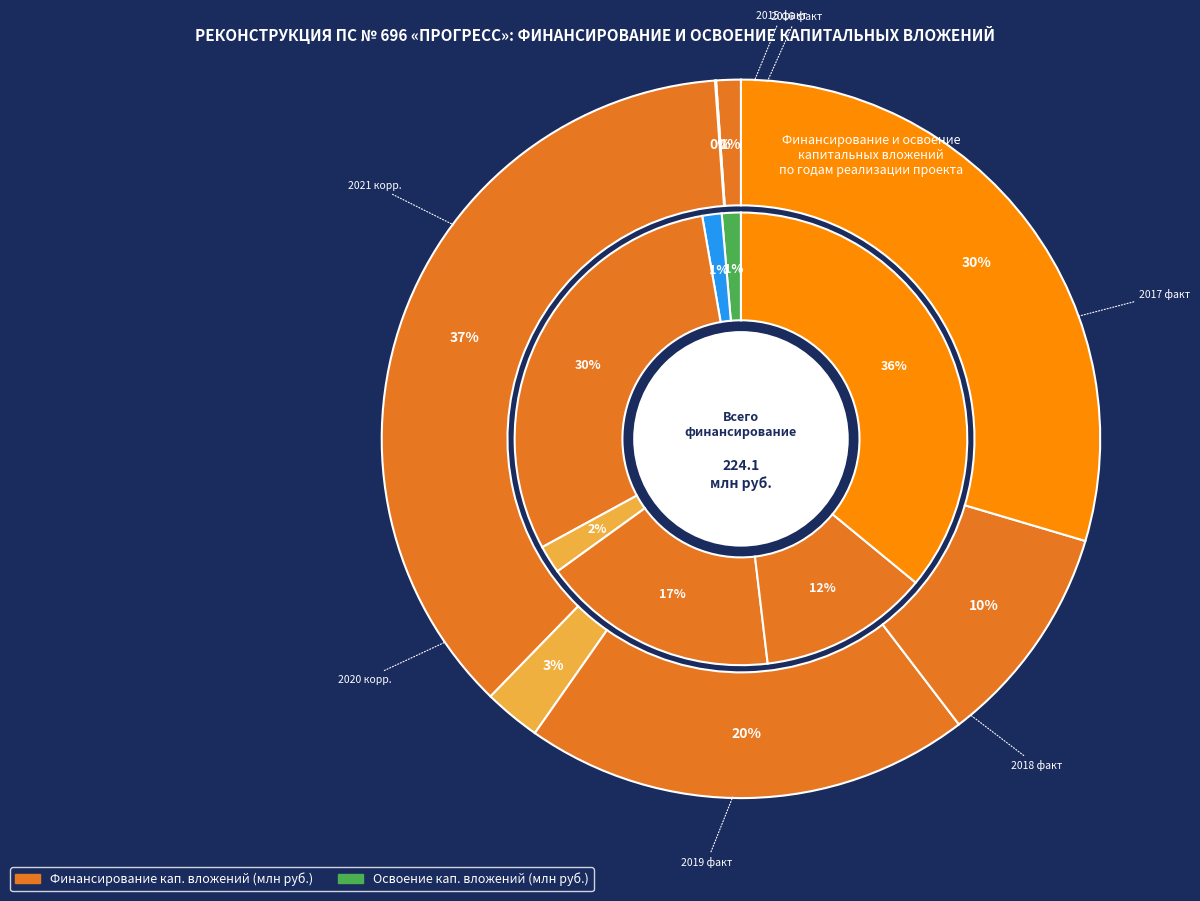

What is the spread (max minus min) of values at 2016 факт?

2.9